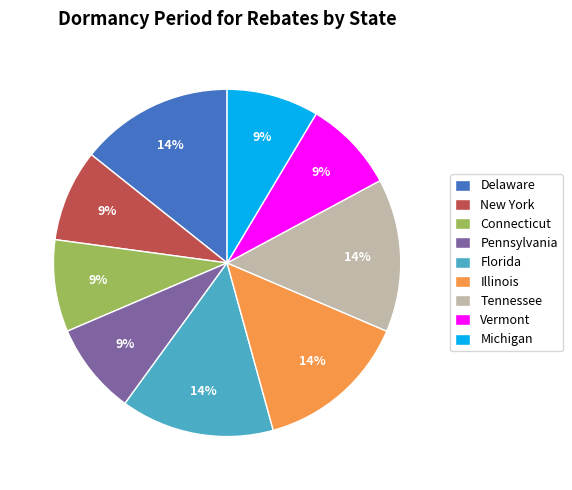

What percentage is the Illinois slice, to the nearest percent?

14%